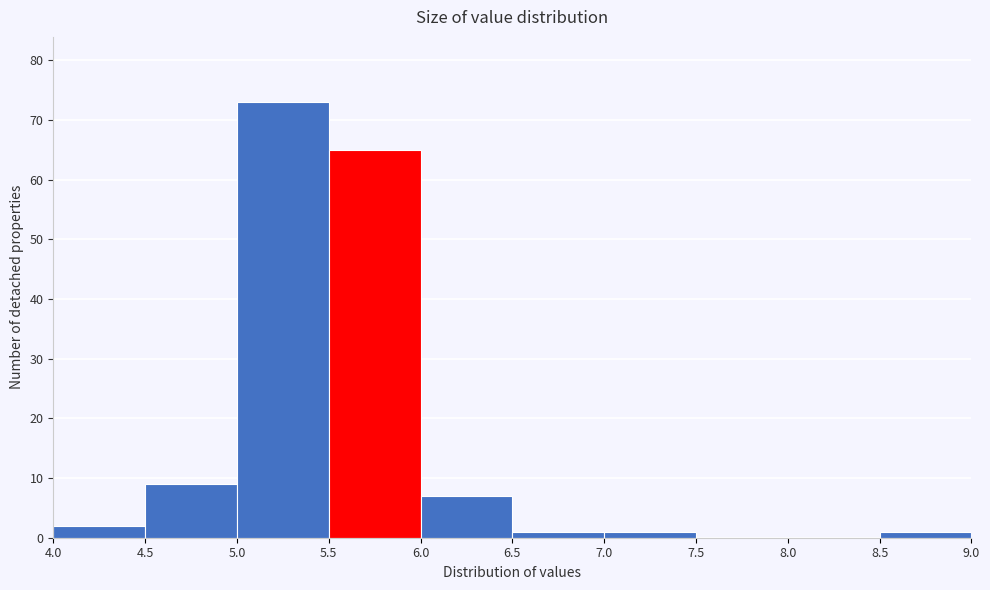

How tall is the bar that spans 5.5 to 6.0 on the x-axis? The values are not printed on the chart, so give them approximately, as read against the axis.

65